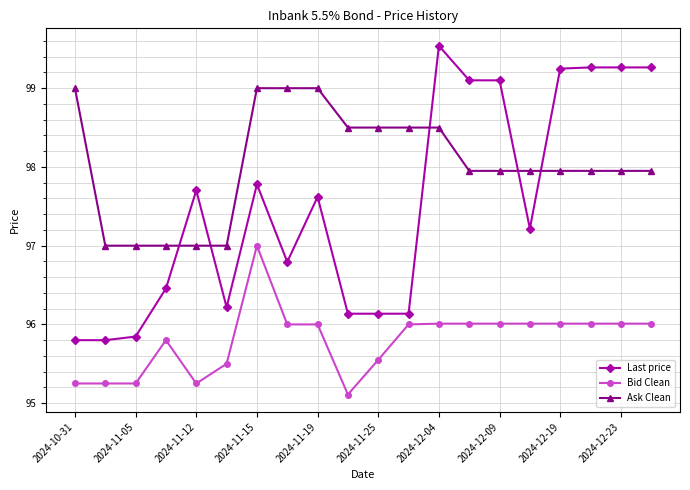

What is the minimum value for Last price?

95.8